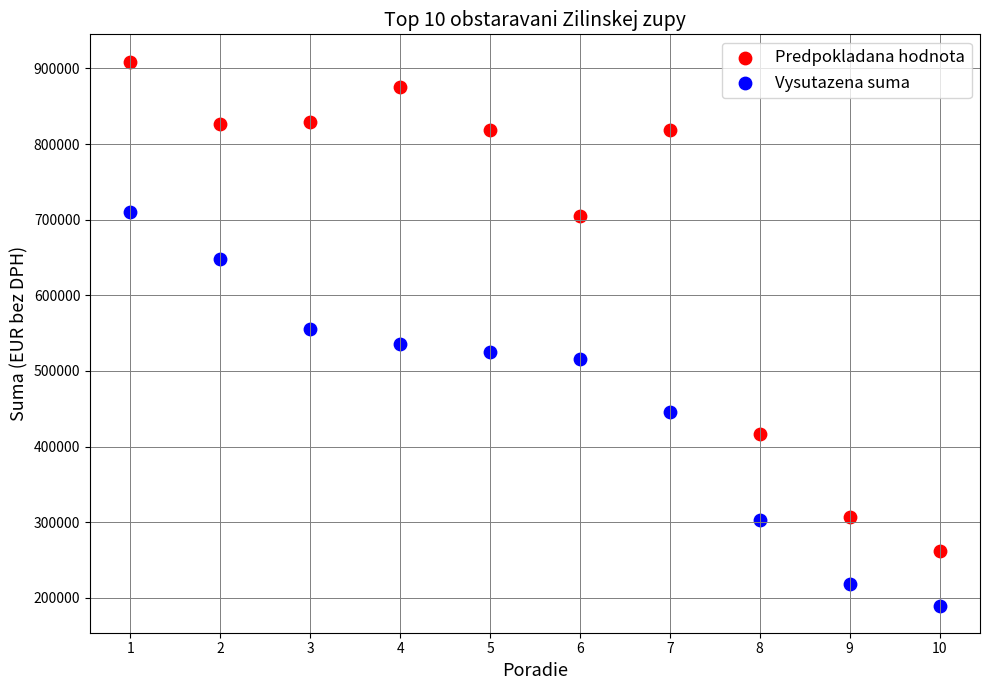

What is the X range (max minus min) for the scatter plot?

9.0